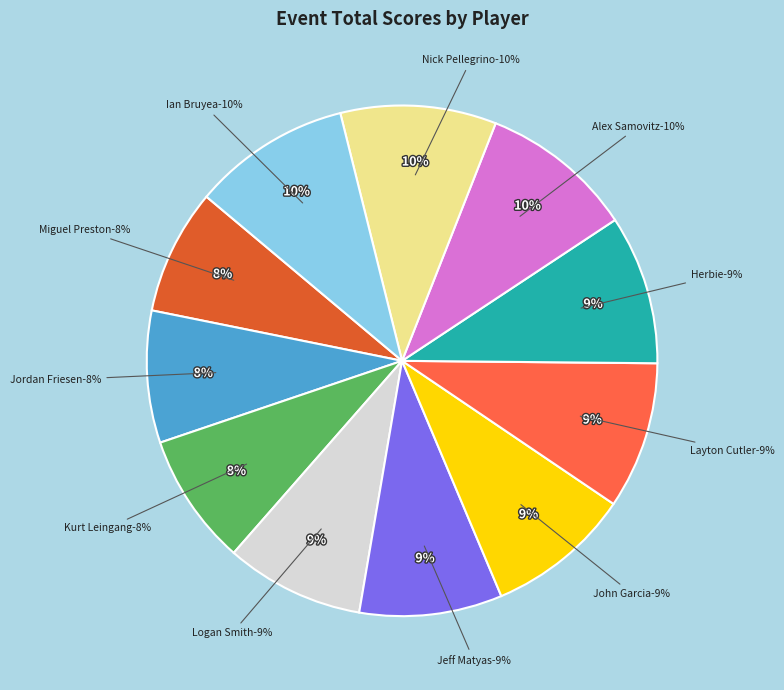

What is the smallest slice in the pie chart?

Miguel Preston